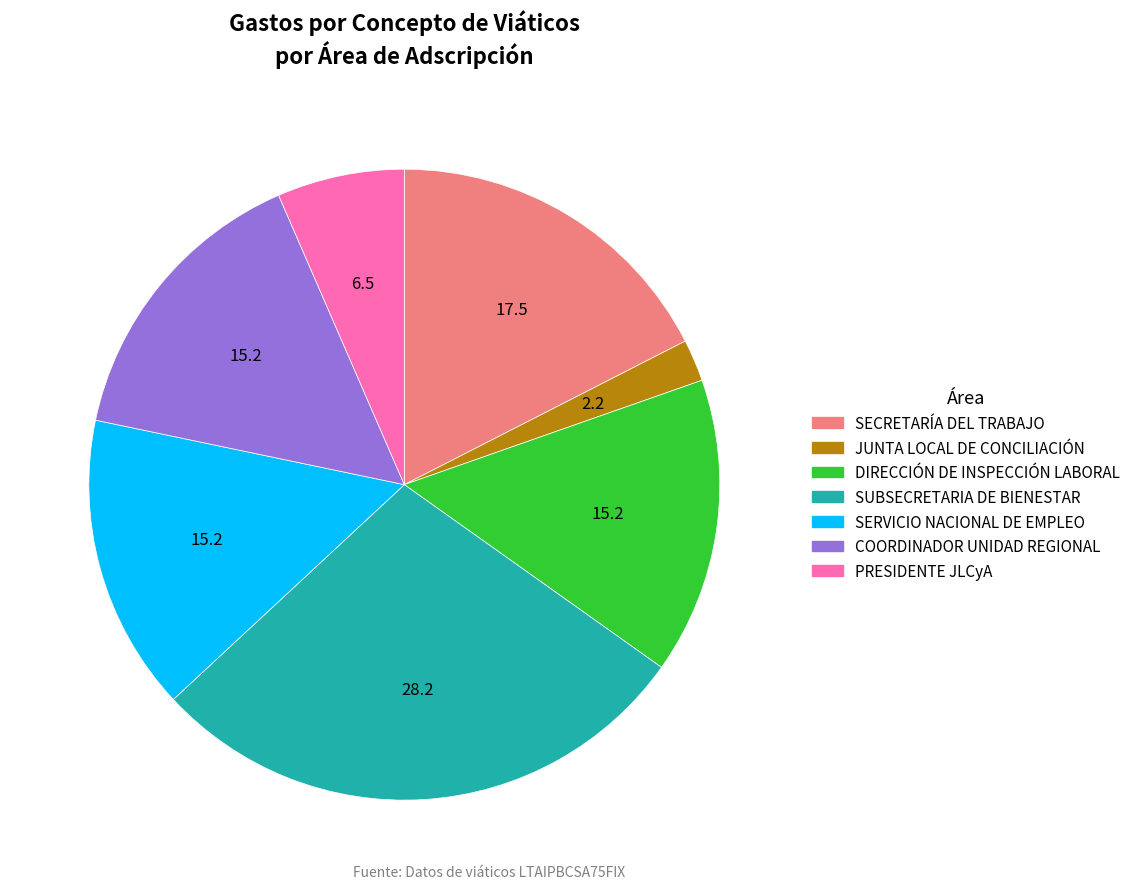

The SUBSECRETARIA DE BIENESTAR slice represents 28% of the pie. True or false?

True